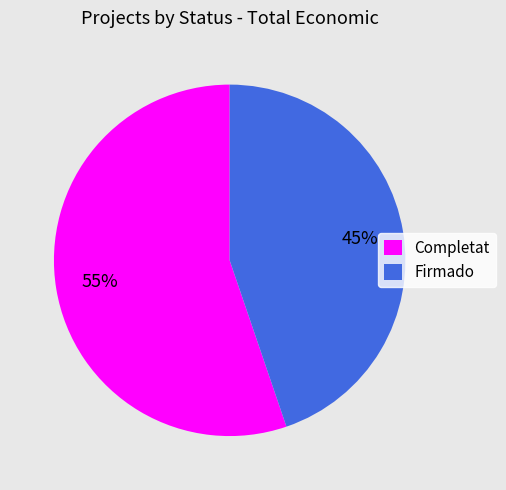

The Completat slice represents 1% of the pie. True or false?

False